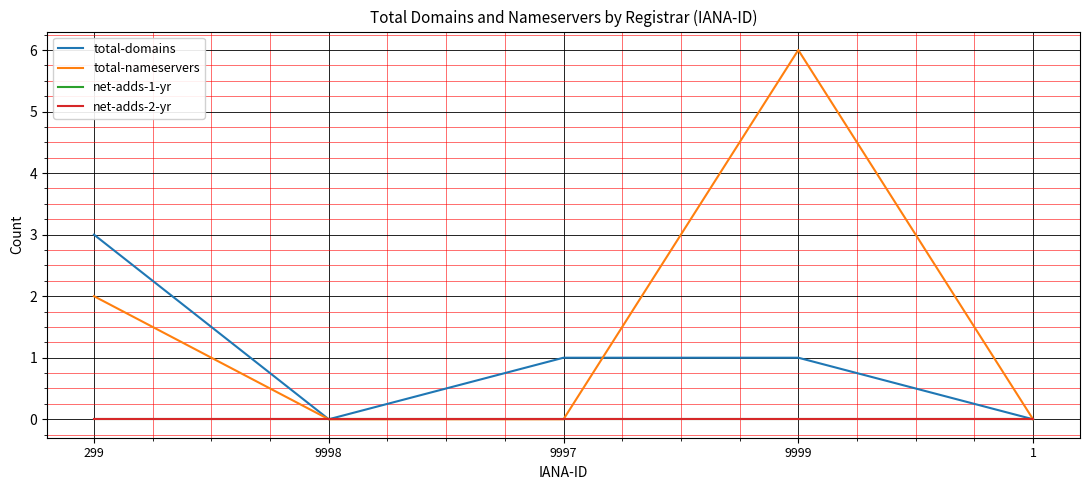

True or false: net-adds-2-yr and total-domains cross at least once.

False